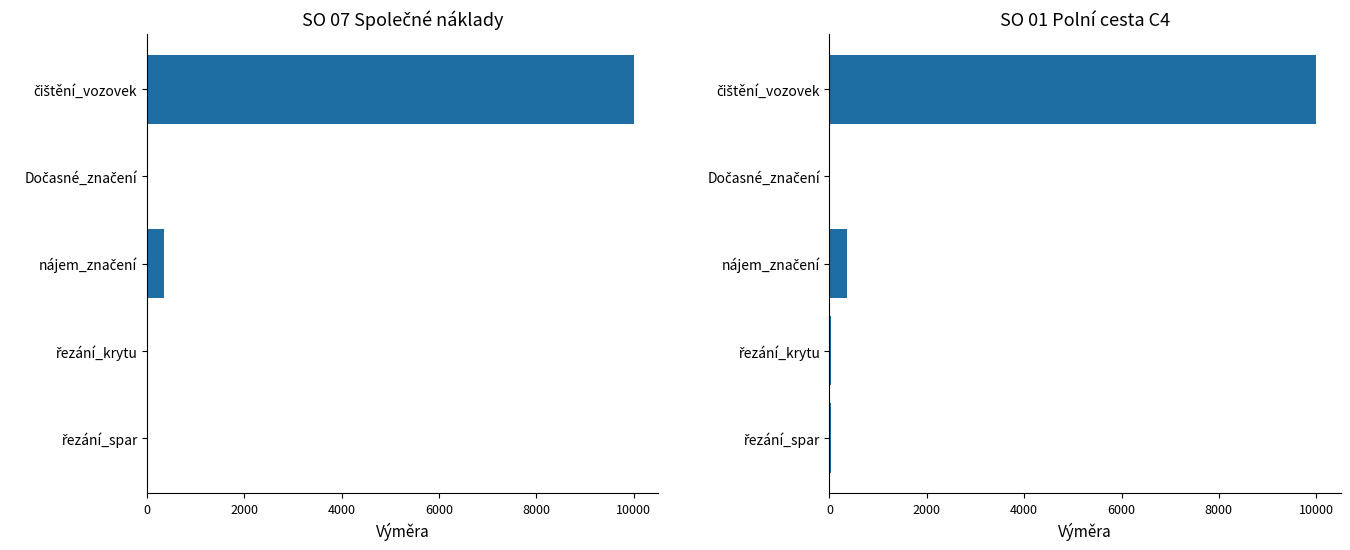

List the series in order of their overall mean, highest first.

SO 01 Polní cesta C4, SO 07 Společné náklady